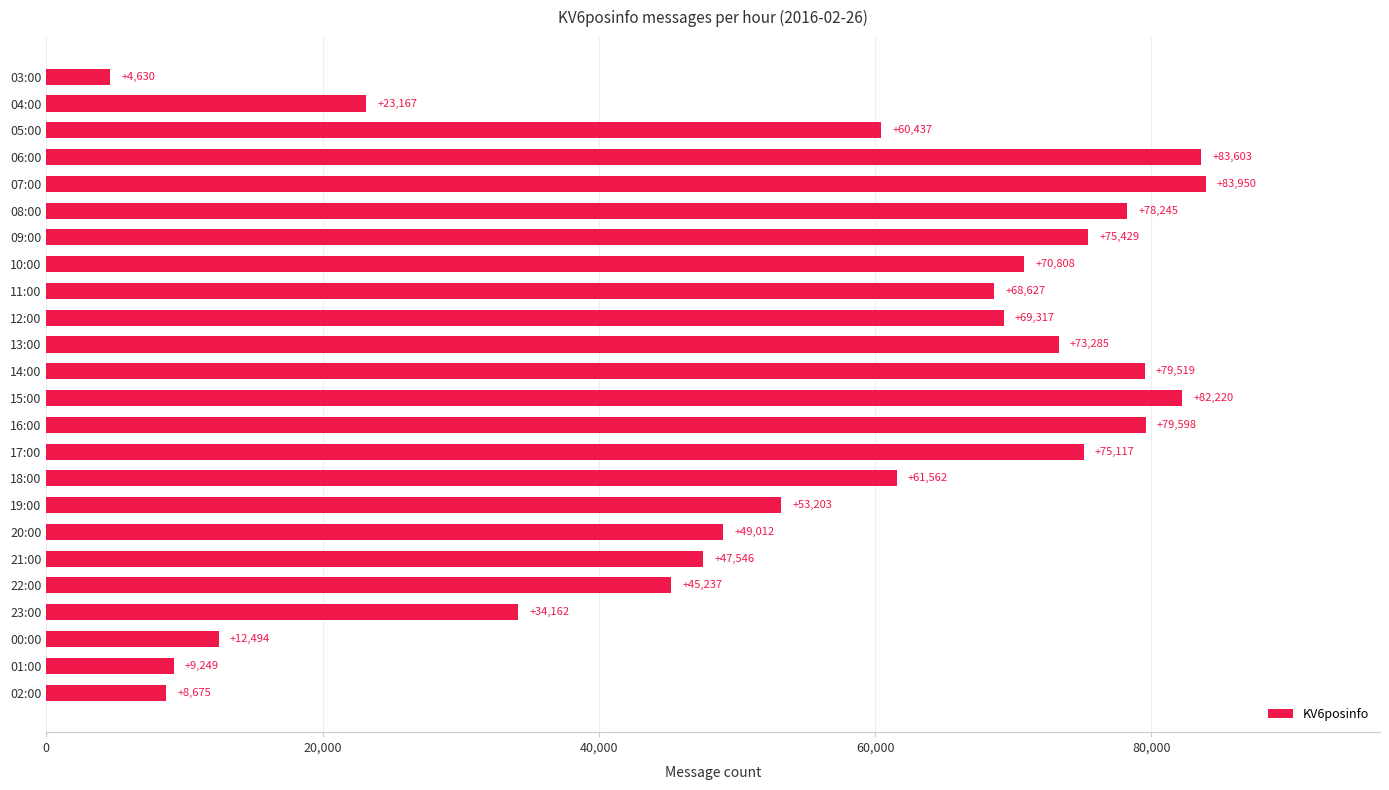

Reading bottom to top, list all the values displayed in this chart.

02:00=8675	01:00=9249	00:00=12494	23:00=34162	22:00=45237	21:00=47546	20:00=49012	19:00=53203	18:00=61562	17:00=75117	16:00=79598	15:00=82220	14:00=79519	13:00=73285	12:00=69317	11:00=68627	10:00=70808	09:00=75429	08:00=78245	07:00=83950	06:00=83603	05:00=60437	04:00=23167	03:00=4630